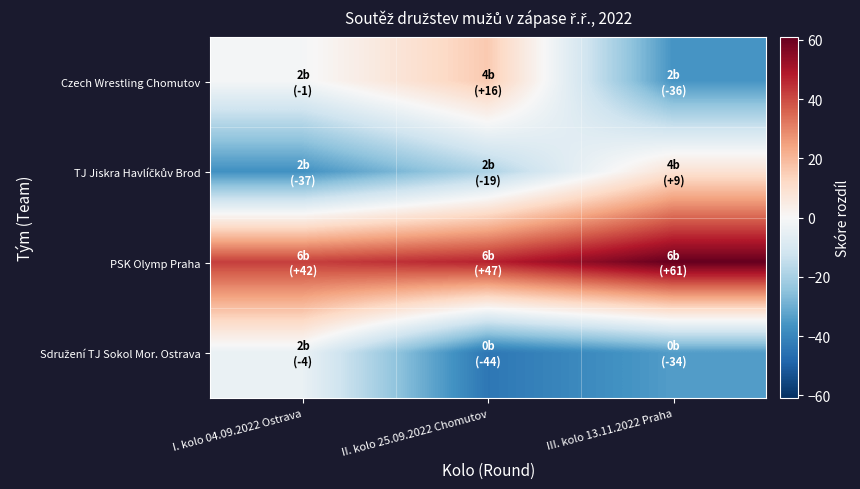

How many categories are shown in the chart?

3